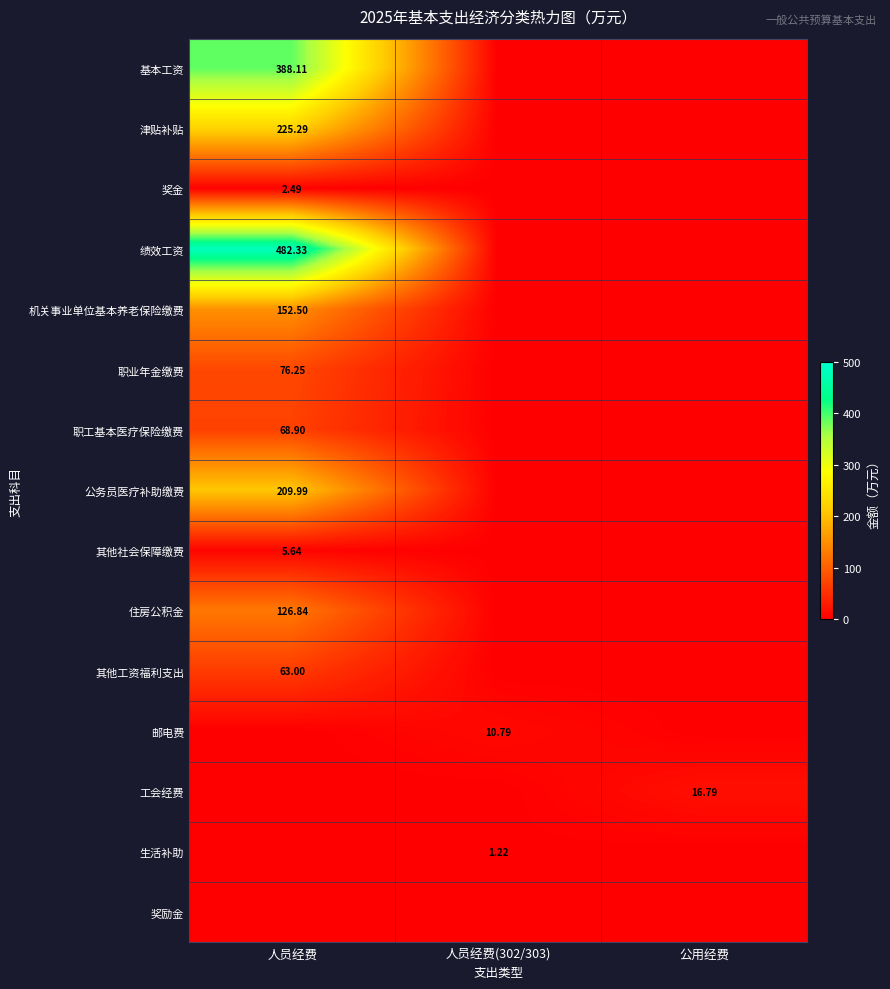

What is the spread (max minus min) of values at 人员经费?

482.3